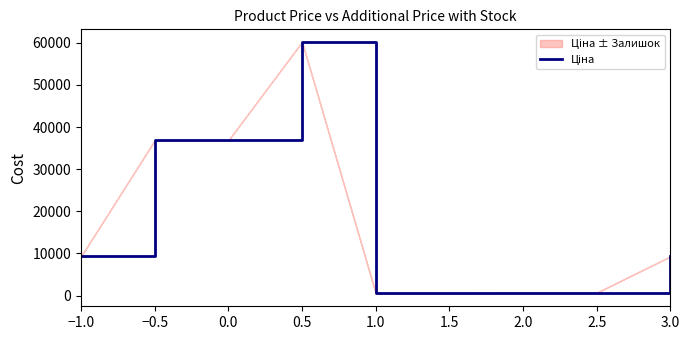

What is the greatest value displayed?

60205.6